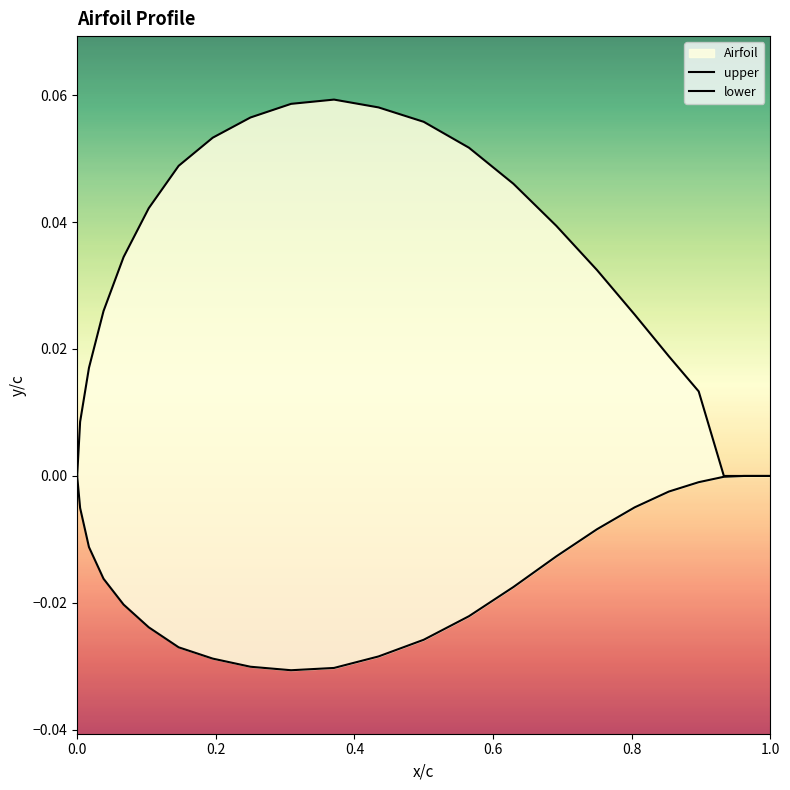

True or false: lower and upper cross at least once.

False